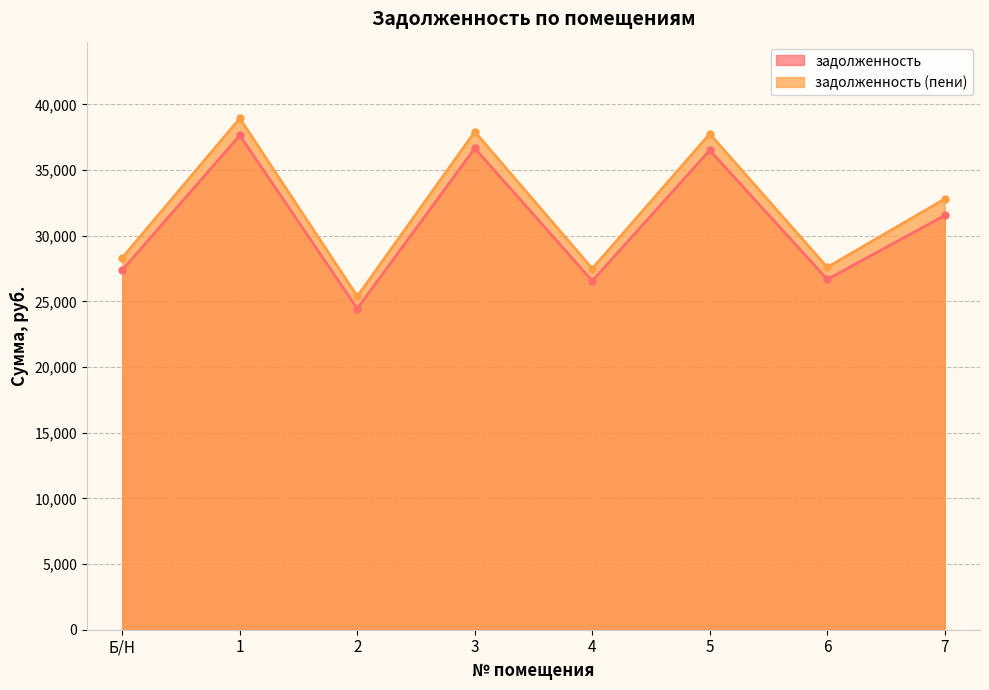

What is the difference between the задолженность (пени) values at 3 and 4?

10423.7